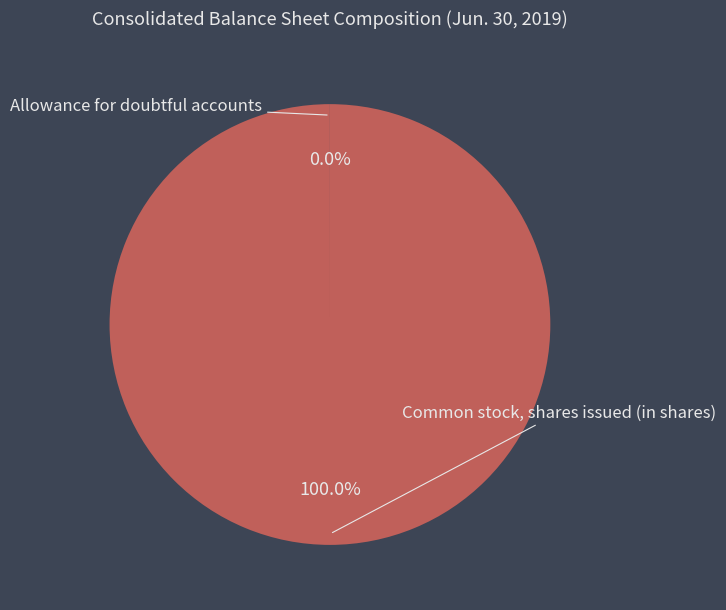

What percentage is the Common stock, shares issued (in shares) slice, to the nearest percent?

100%